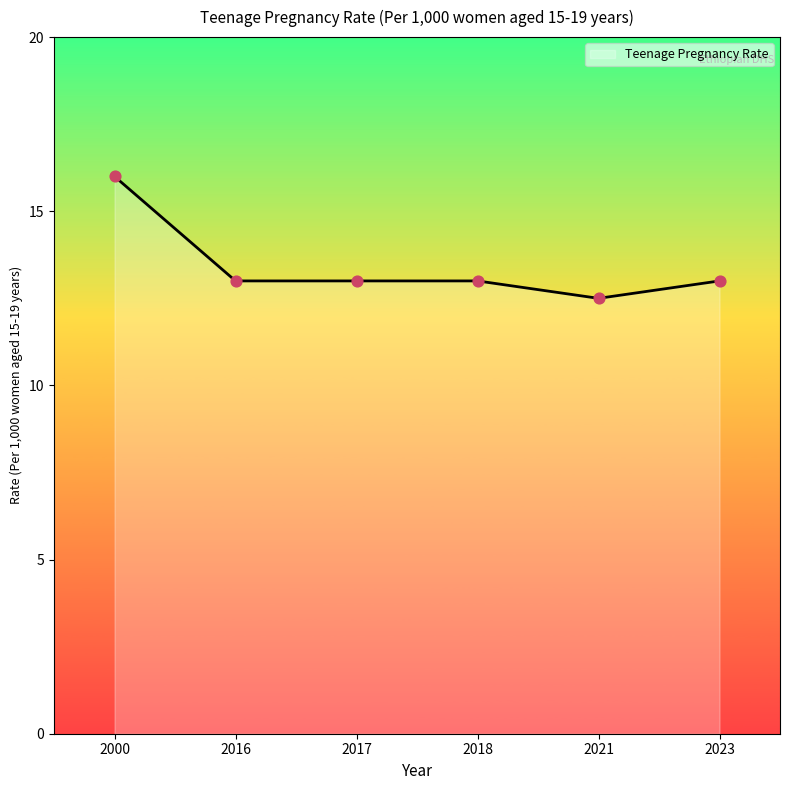

Between 2018 and 2017, which is larger?

2018